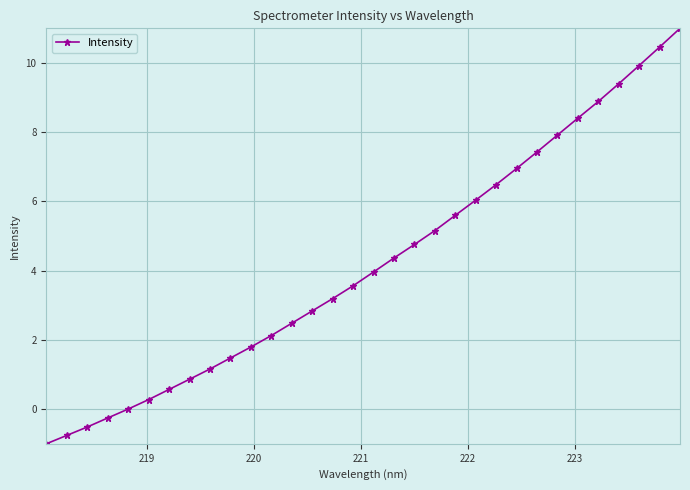

What is the maximum value shown in the chart?

11.0